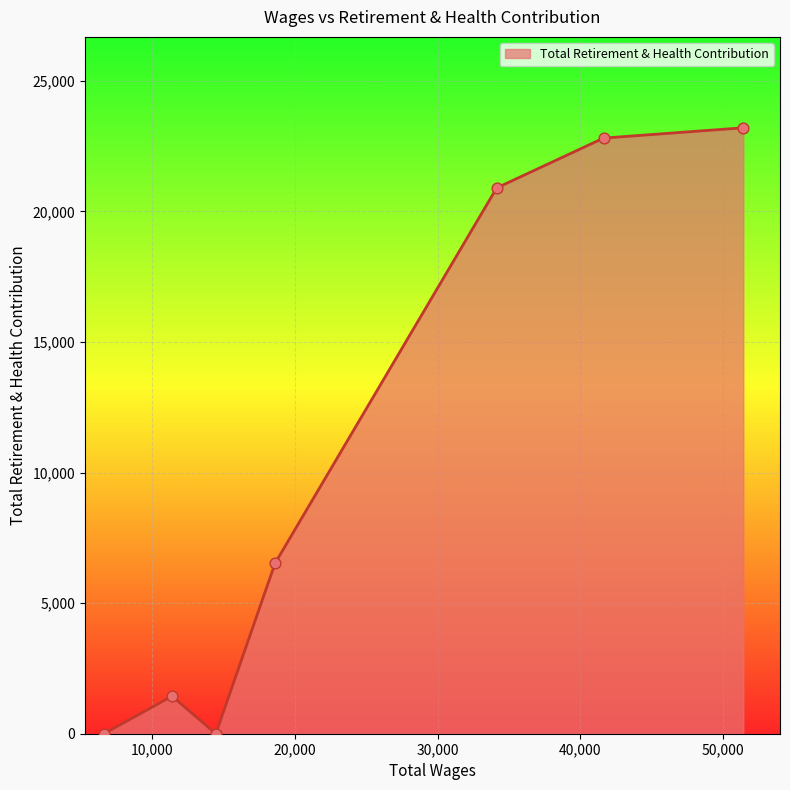

What is the average value?

10696